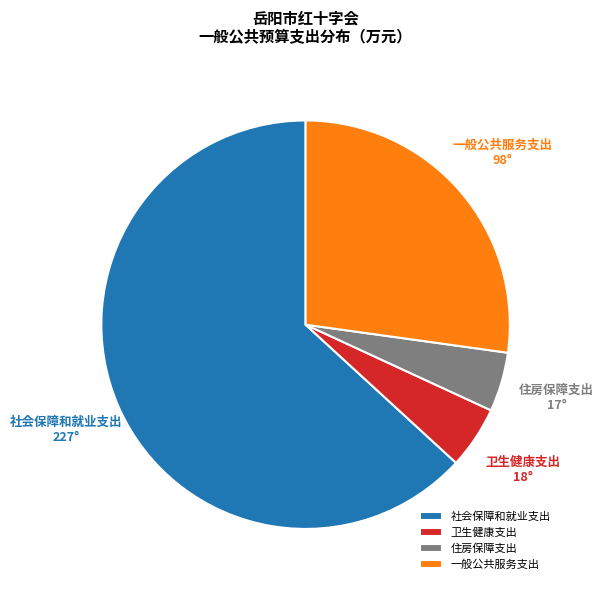

Approximately how many times larger is the value at 住房保障支出 compared to 一般公共服务支出?

0.2